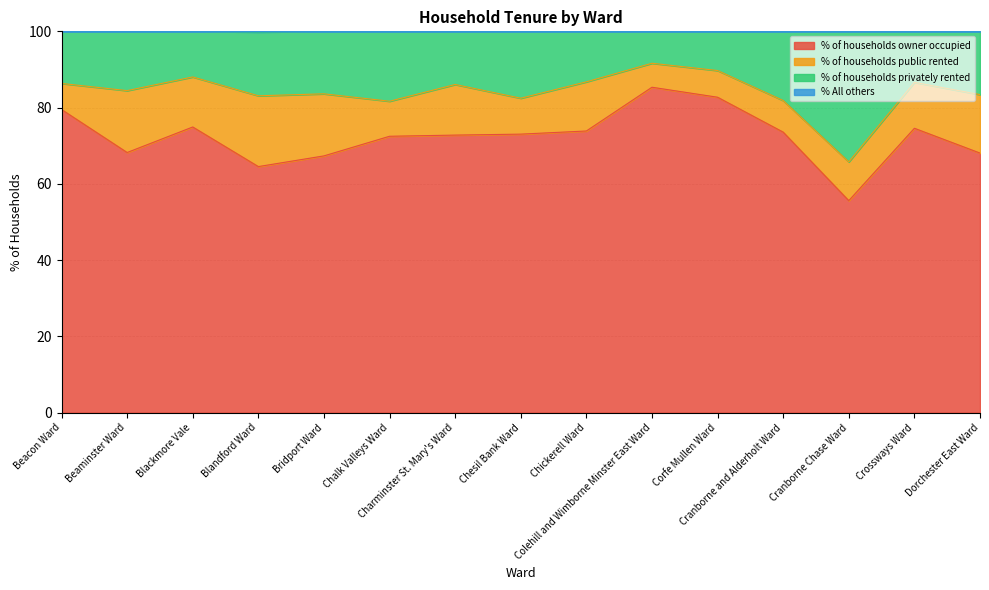

What is the lowest value of the % All others series?

99.8